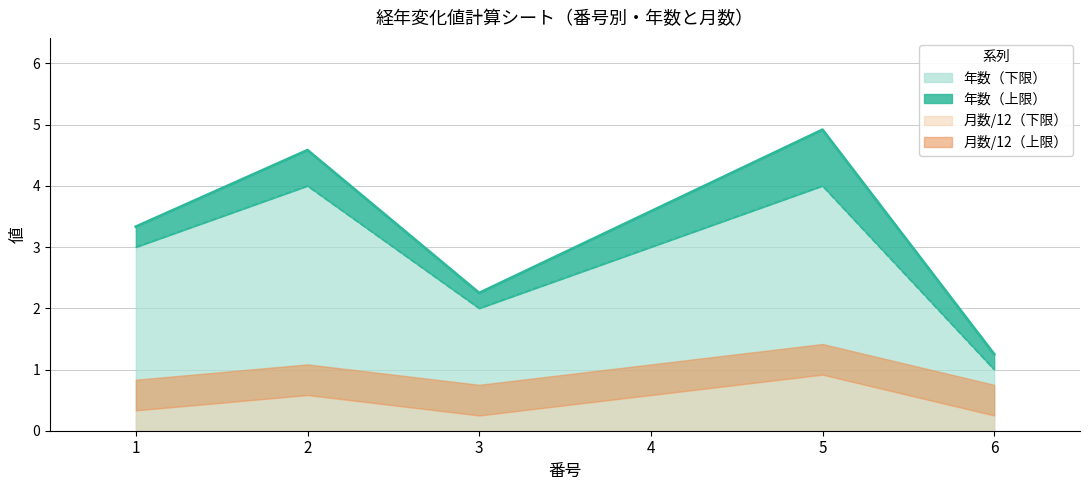

How many points are lower than both their immediate neighbors (excluding endpoints)?

1